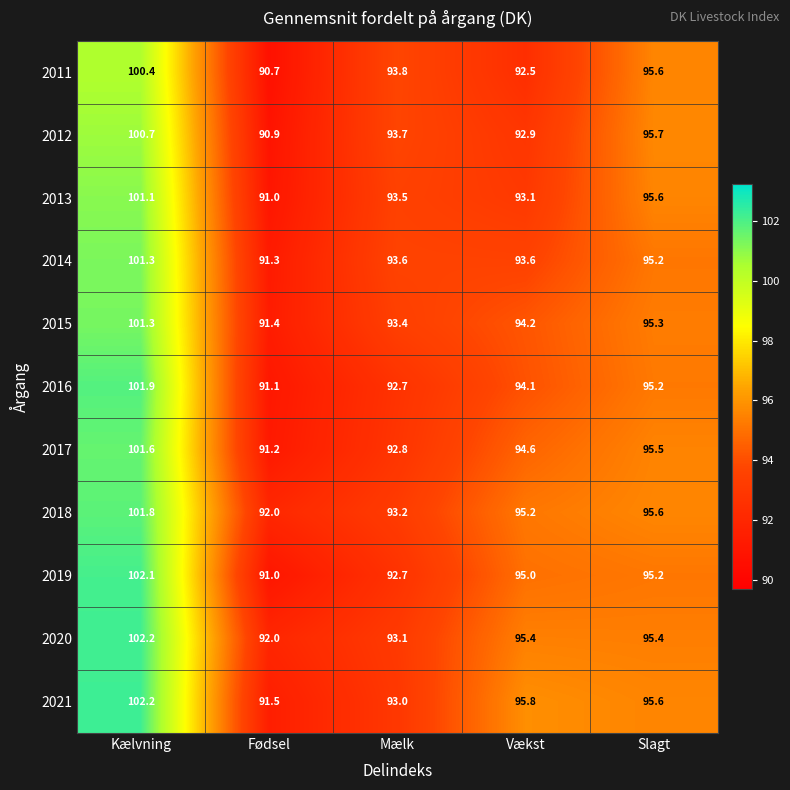

Count the number of categories in the chart.

5